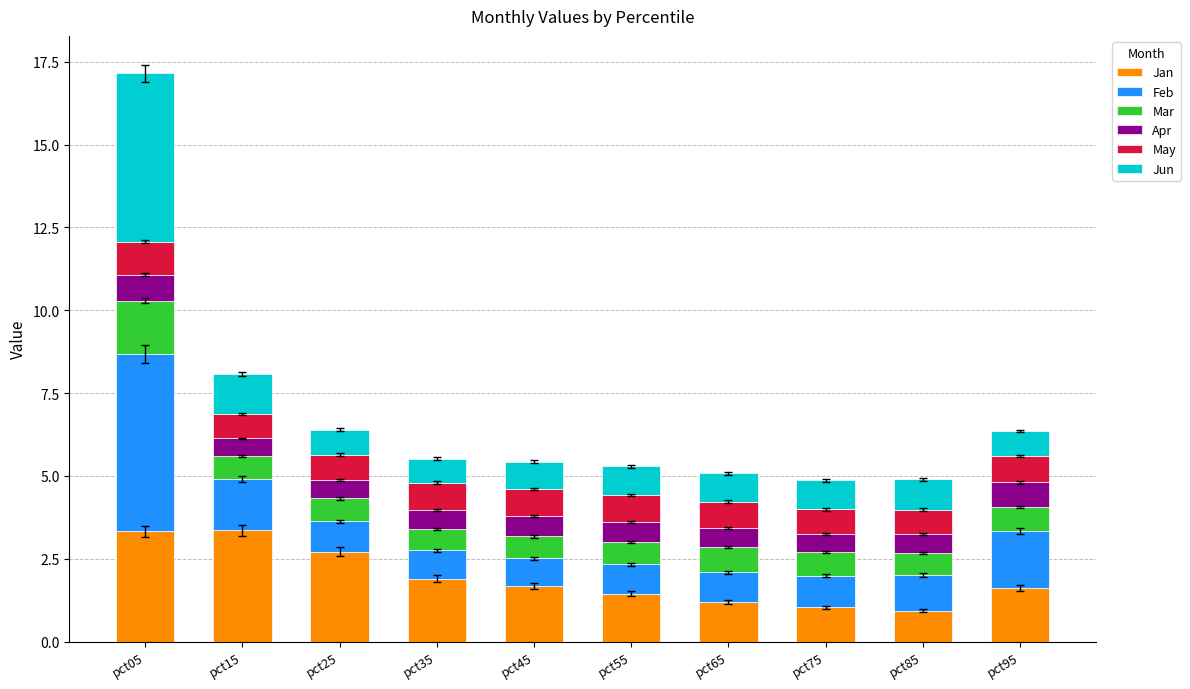

What are all the series names shown in the legend?

Jan, Feb, Mar, Apr, May, Jun